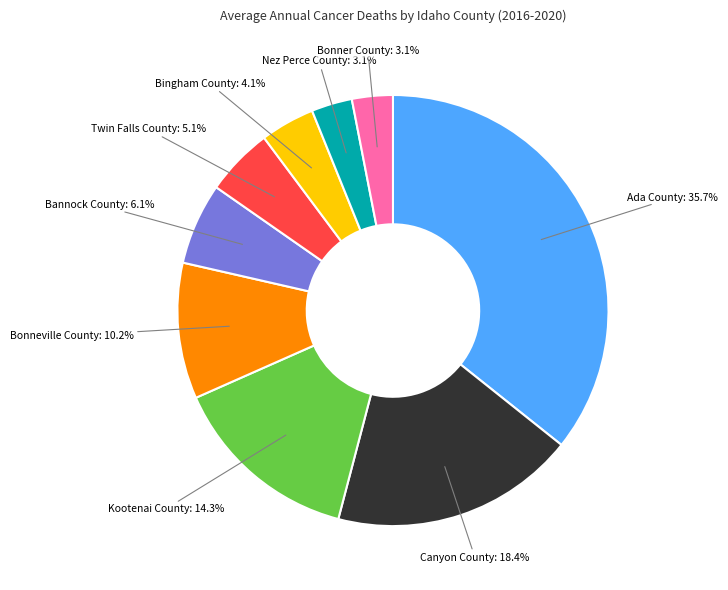

How many segments does this pie chart have?

9